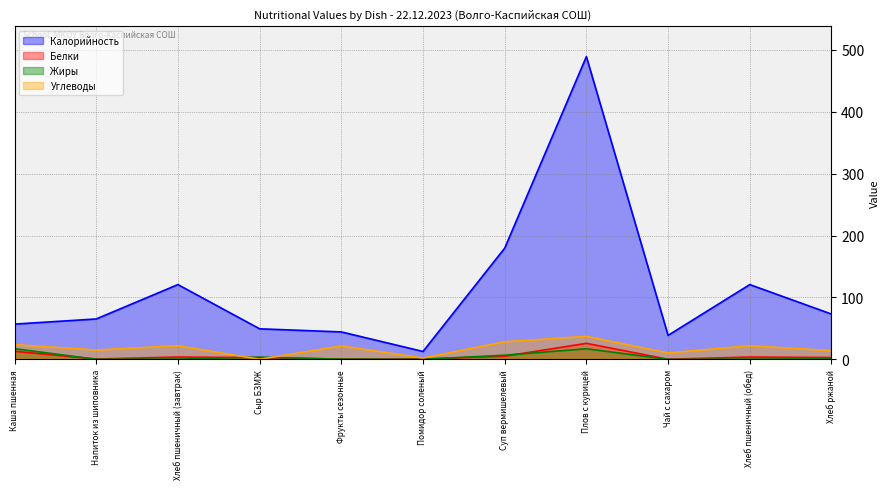

The value of Жиры at Чай с сахаром is 0.0. True or false?

True